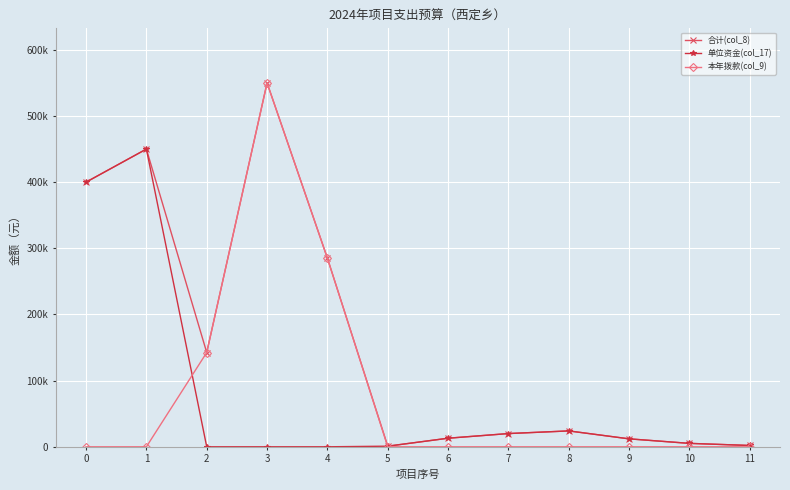

Where is the first local minimum for 合计(col_8)?

2